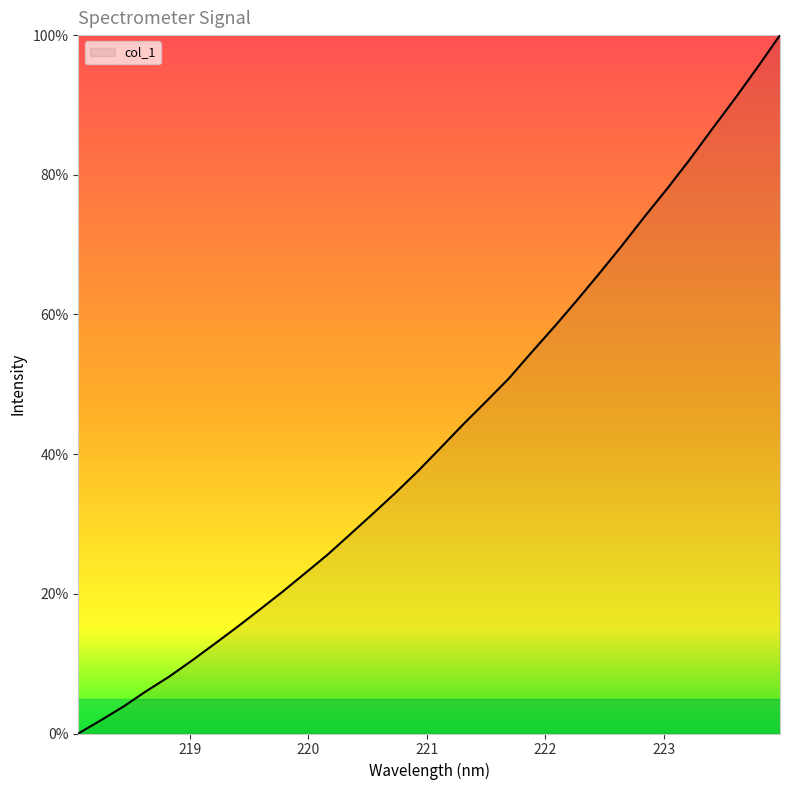

What is the difference between the maximum and minimum values?

100.0